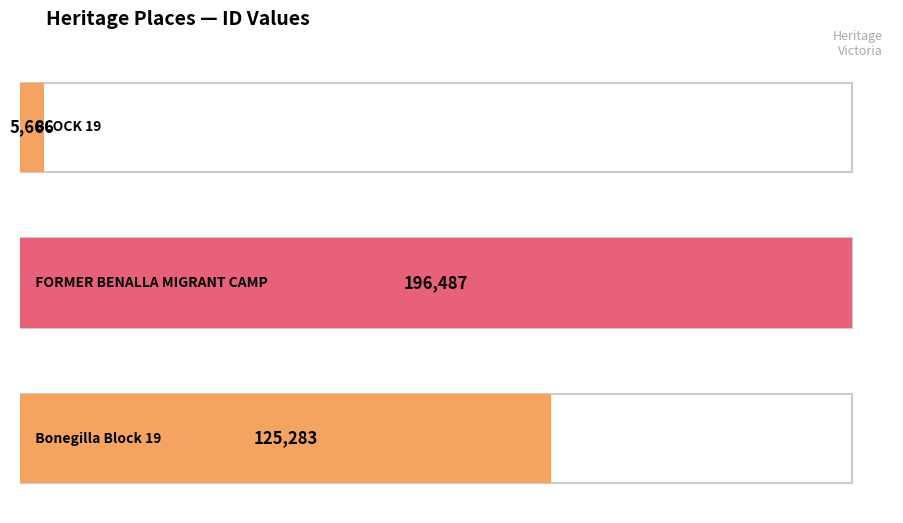

Rank the categories by value from lowest to highest.

BLOCK 19, Bonegilla Block 19, FORMER BENALLA MIGRANT CAMP